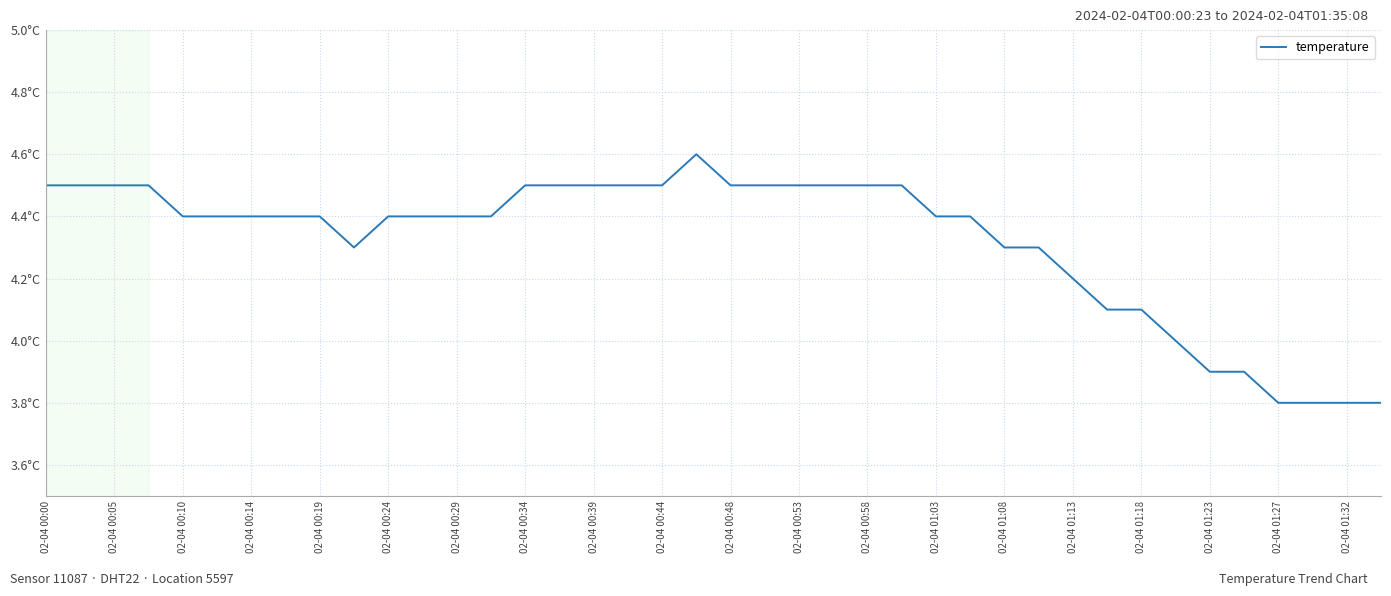

What is the greatest value displayed?

4.6